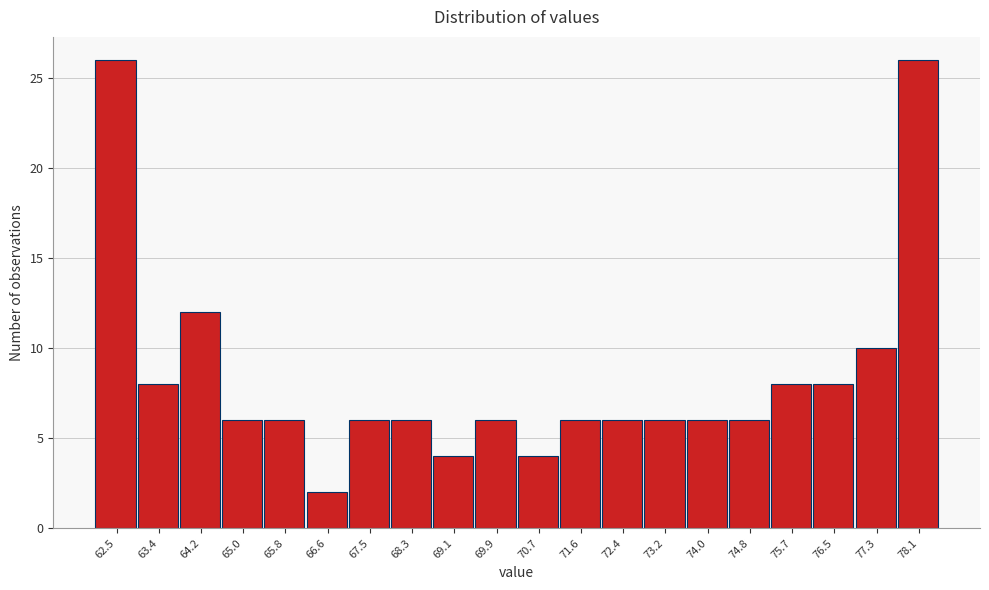

Reading right to left, what are all the values shown in this chart?

26	10	8	8	6	6	6	6	6	4	6	4	6	6	2	6	6	12	8	26